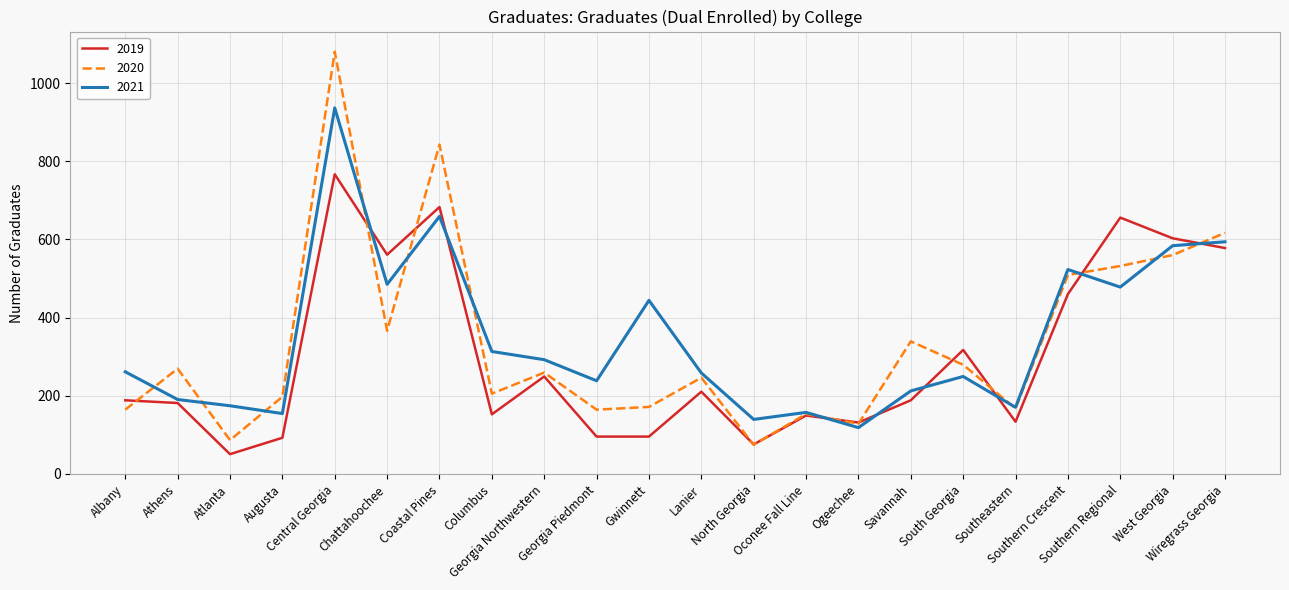

How many interior local valleys does the 2020 series have?

7